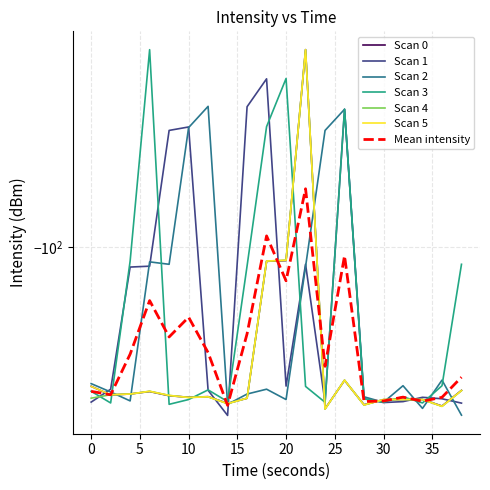

What is the difference between the maximum and minimum values in the 0 series?

43.0